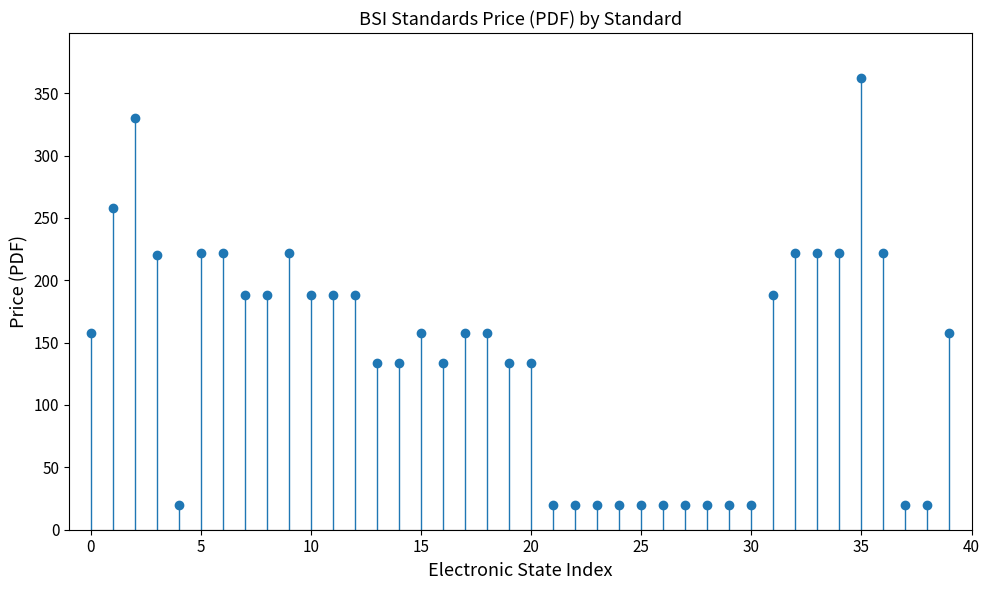

What is the greatest value displayed?

362